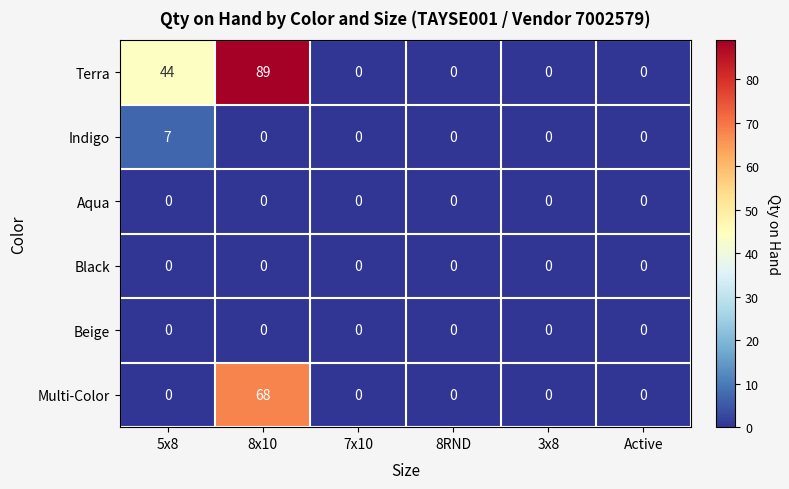

At which category does the chart reach its peak across all series?

8x10